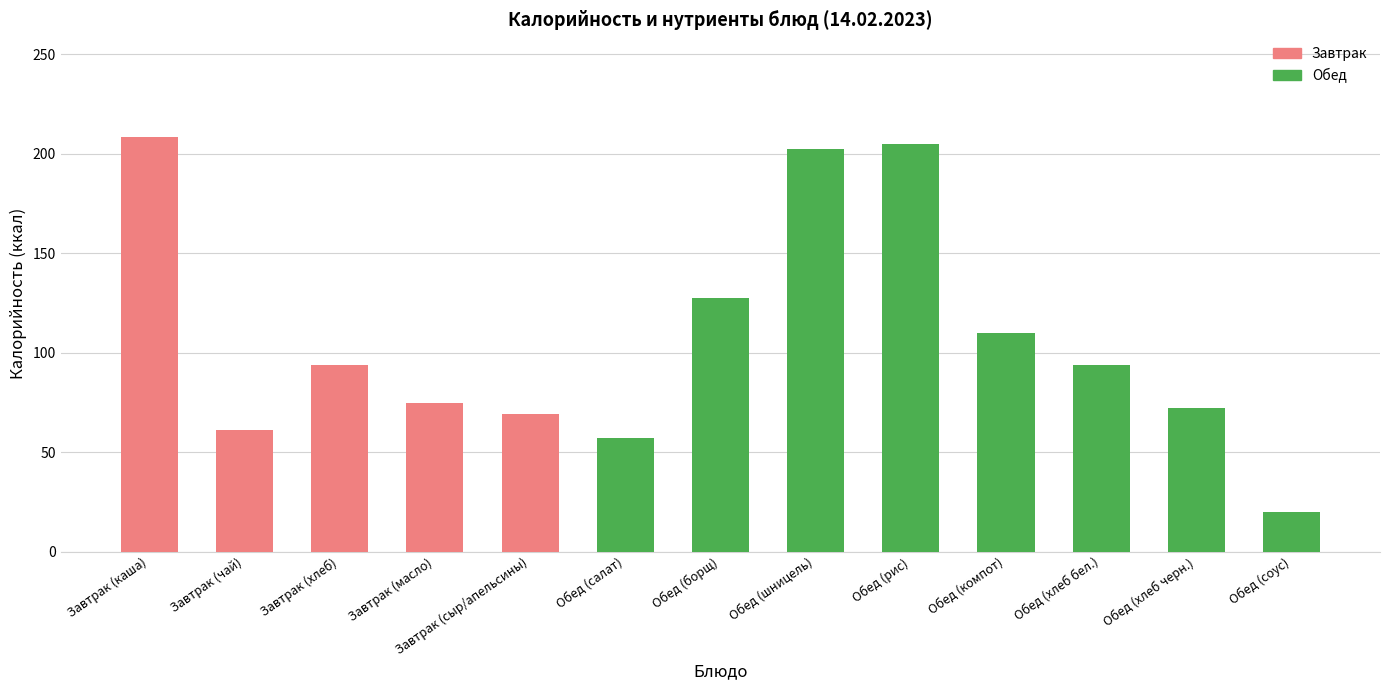

Reading left to right, extract all data points from this chart.

208.4	61.0	94.0	74.8	69.1	57.0	127.6	202.4	204.8	110.0	94.0	72.4	20.0